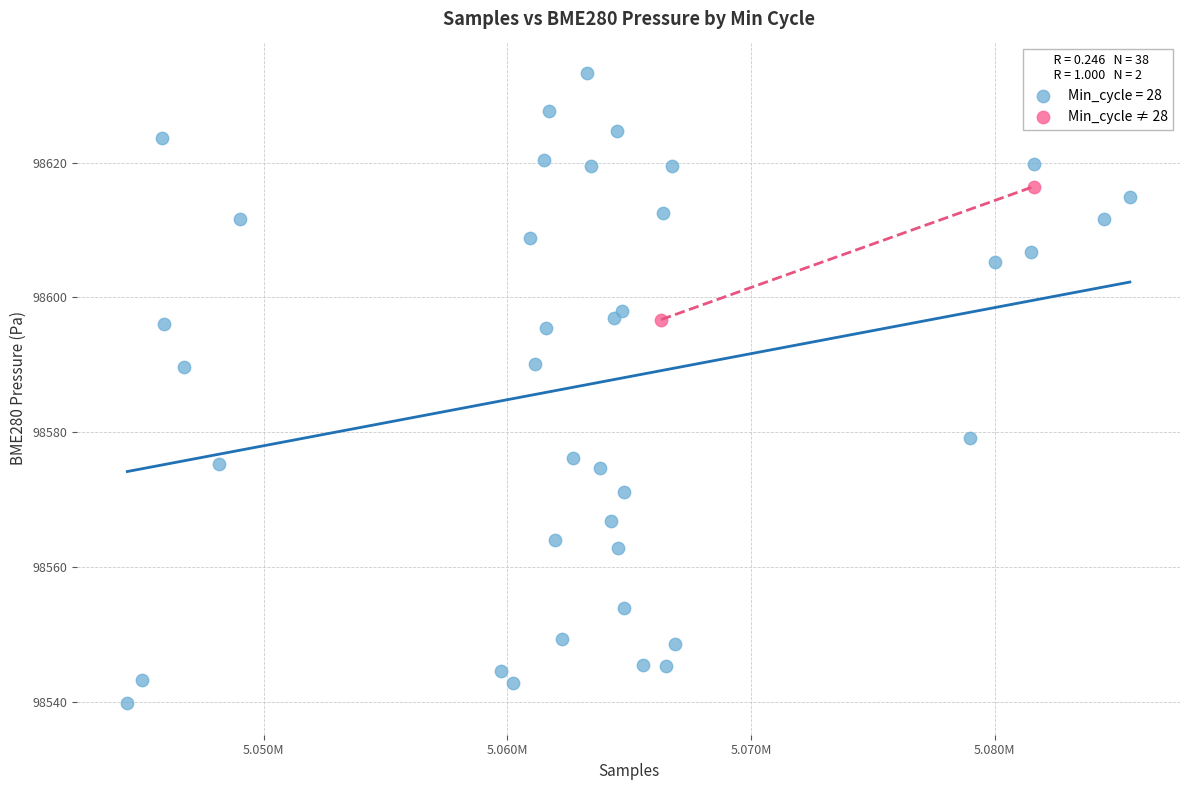

What are all the series names shown in the legend?

Min_cycle = 28, Min_cycle ≠ 28